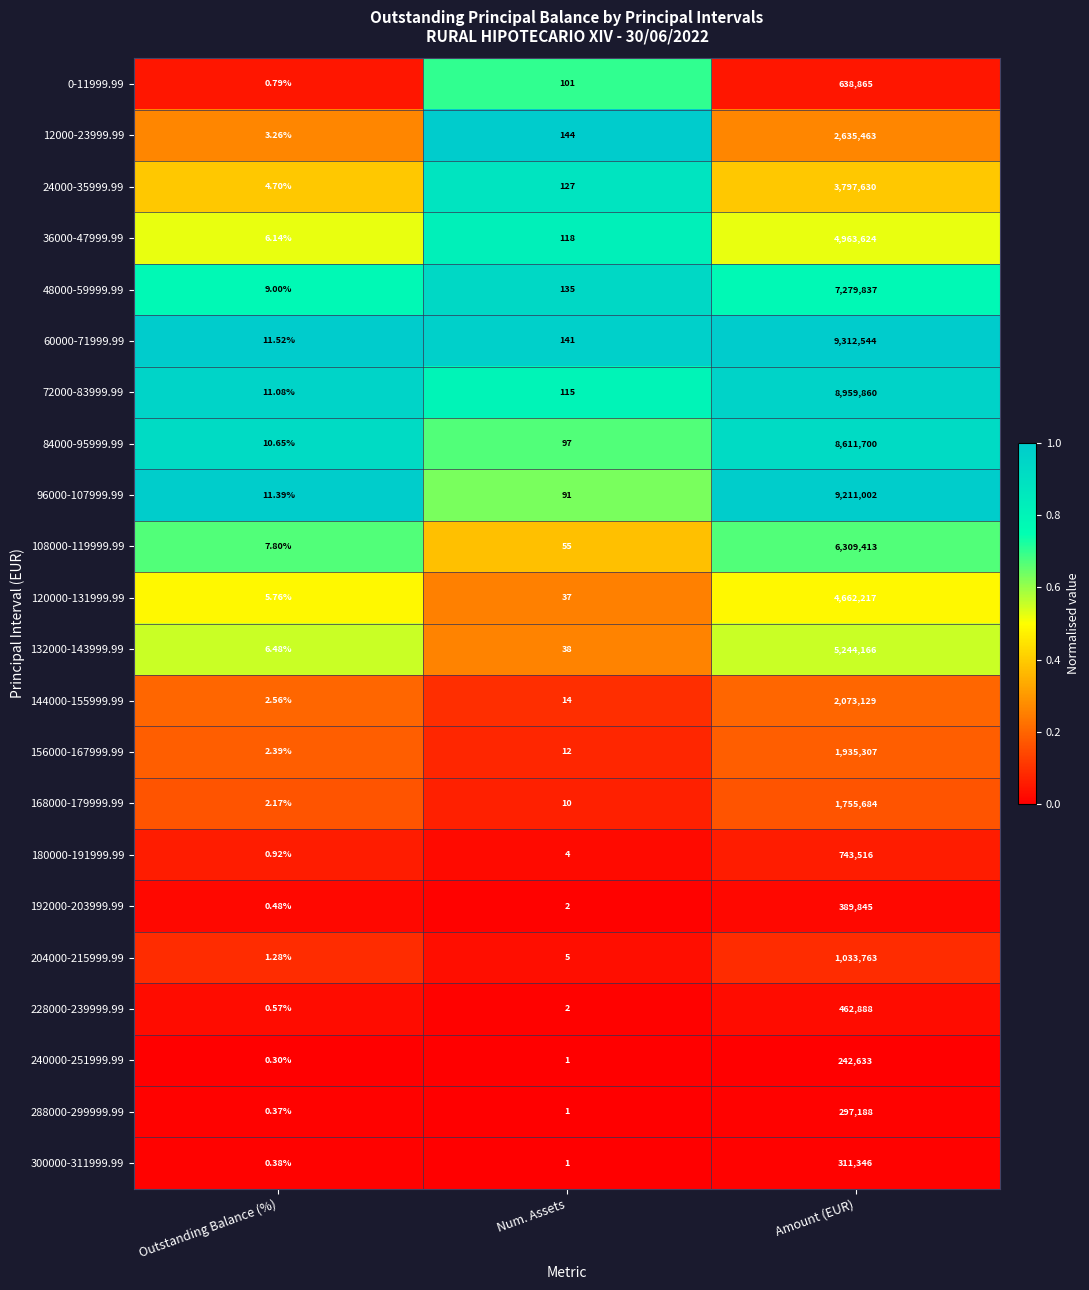

Where is 36000-47999.99 nearest to the value 2481815?

Num. Assets